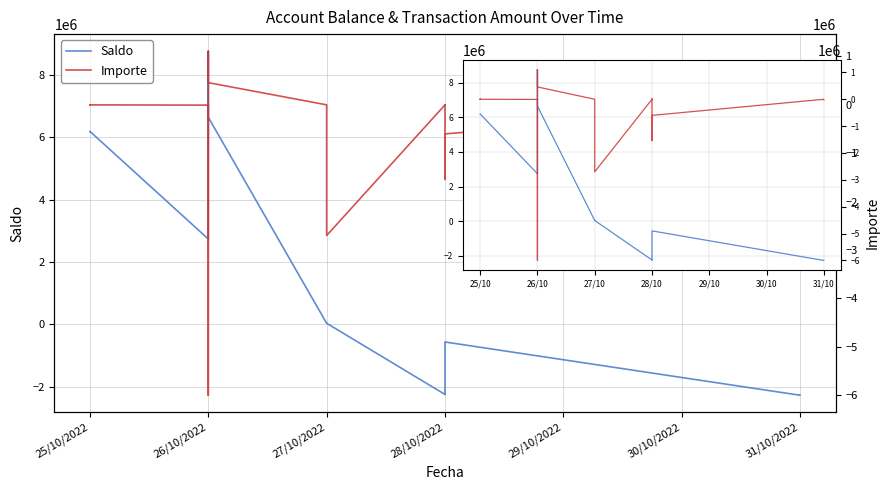

How many data points in Saldo are above 37839?

20